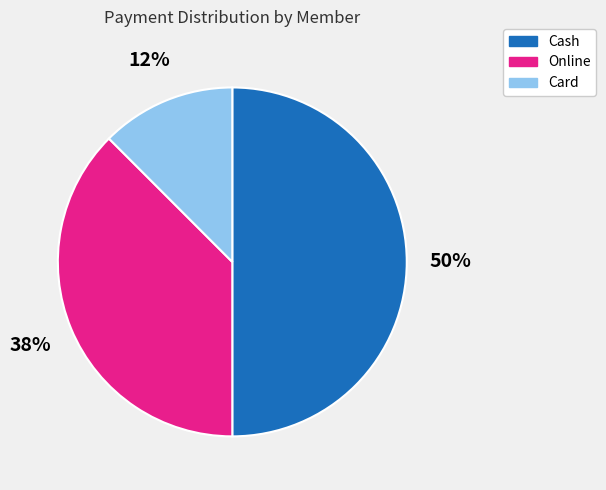

To the nearest percent, what is the average slice percentage?

33%